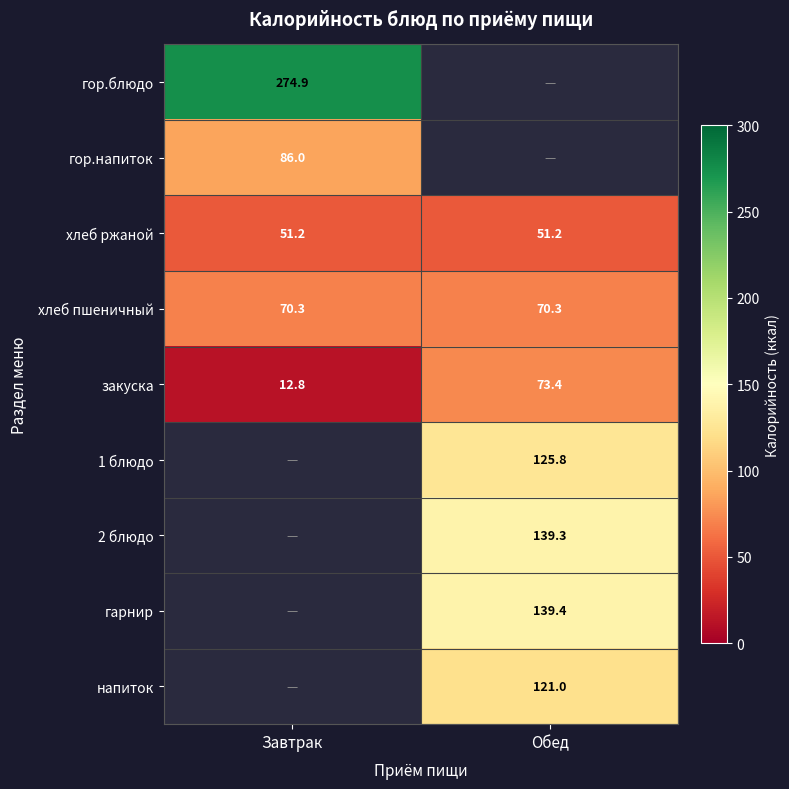

Is the value of гор.напиток at Завтрак greater than the value of хлеб пшеничный at Обед?

Yes